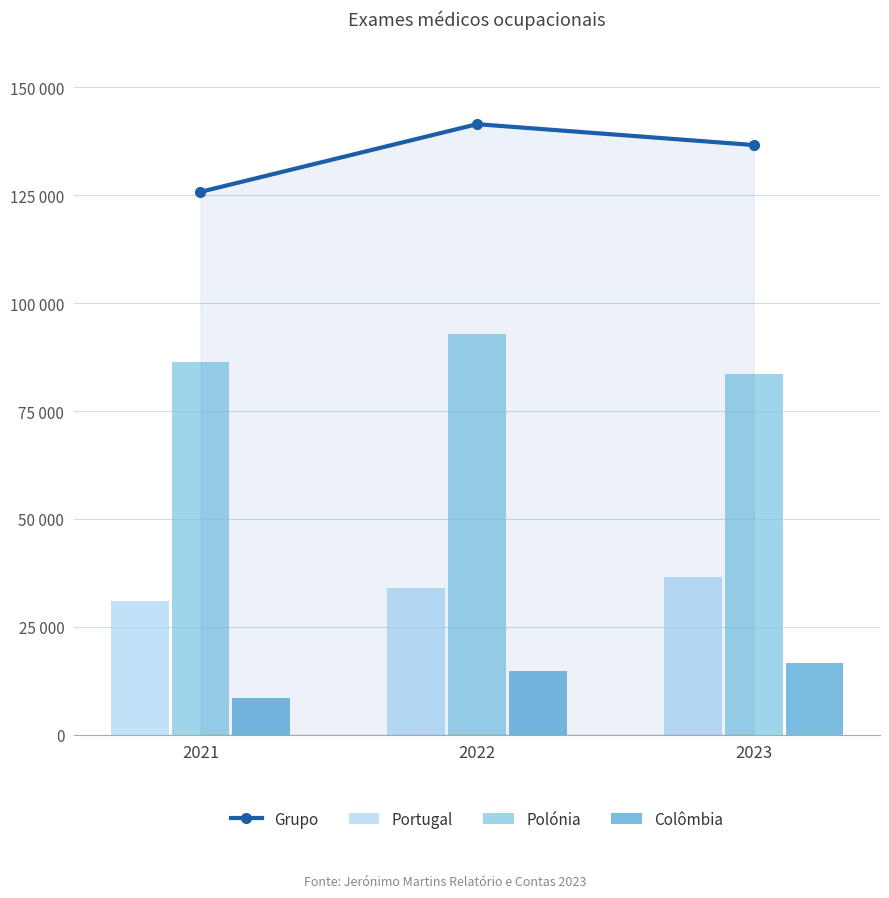

Which series changed the most between 2021 and 2023?

Grupo